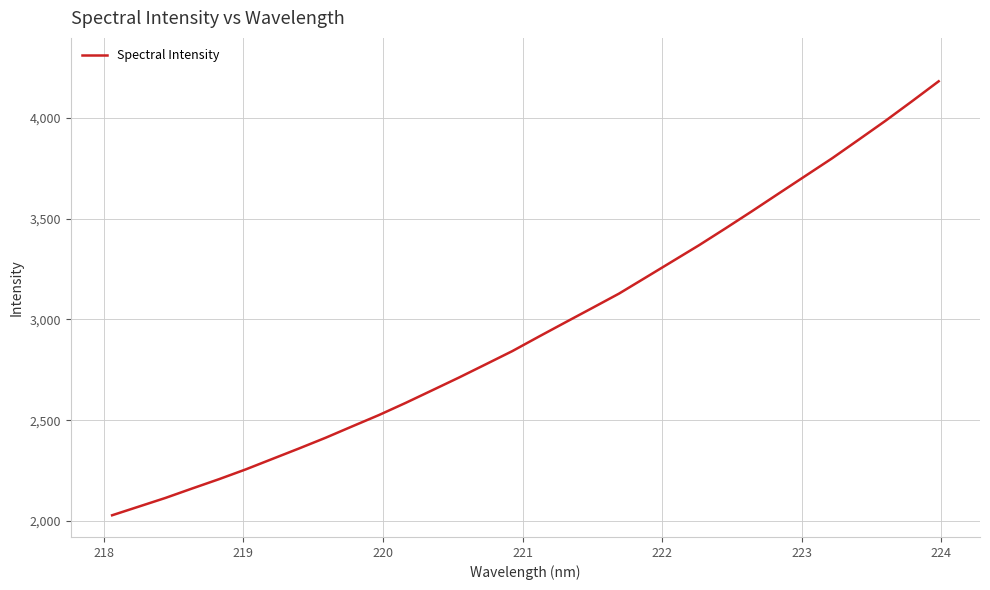

What is the greatest value displayed?

4181.3